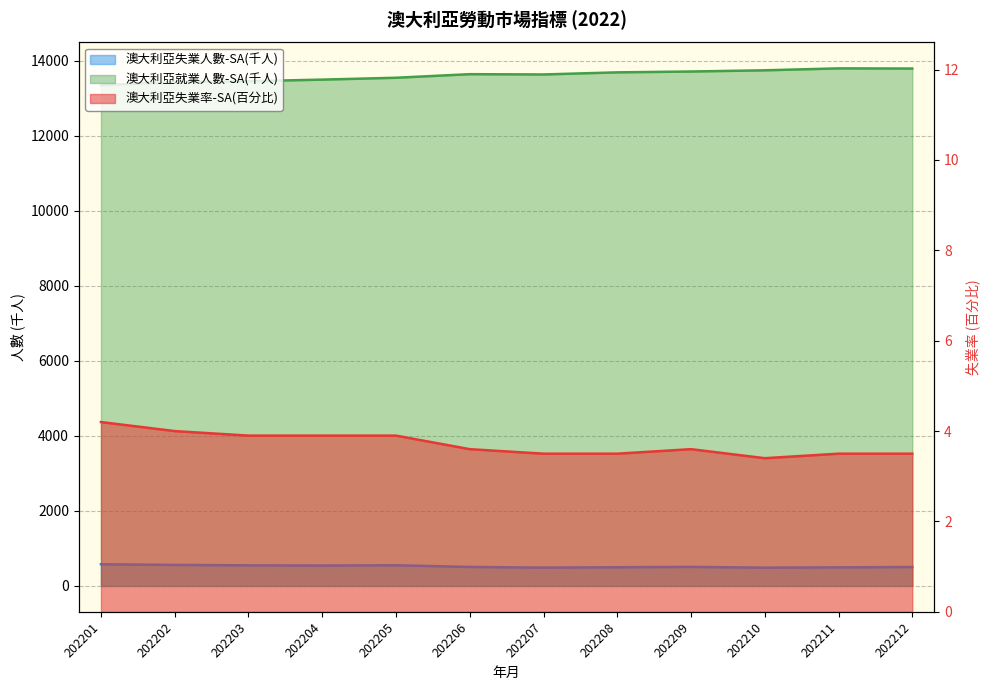

List the series in order of their peak value, lowest first.

澳大利亞失業率-SA(百分比), 澳大利亞失業人數-SA(千人), 澳大利亞就業人數-SA(千人)